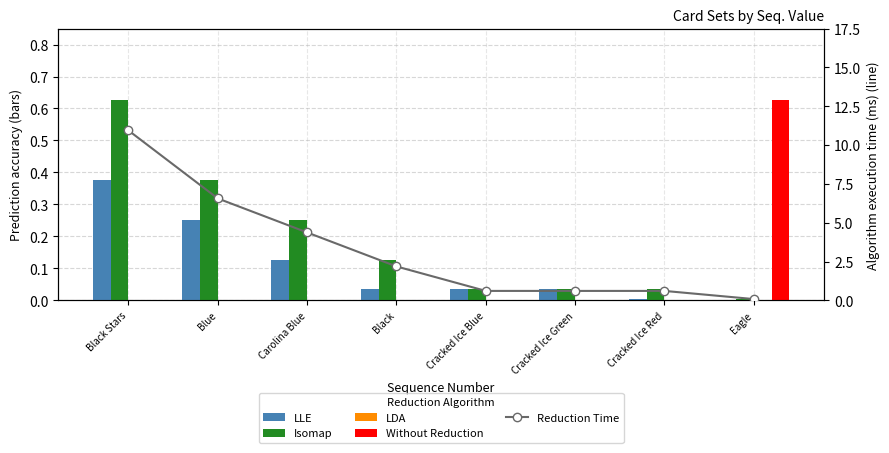

What is the maximum value shown in the chart?

10.9